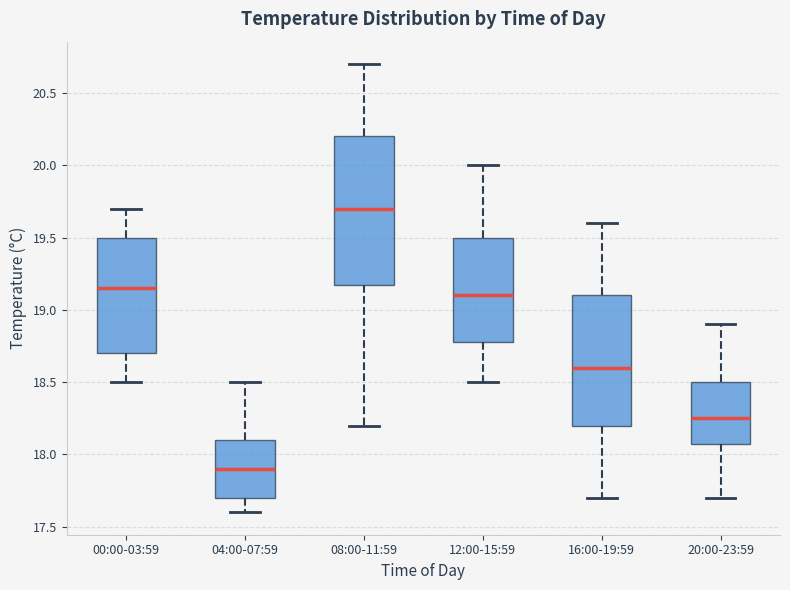

Reading left to right, read every box against the y-axis: the position of its median line, the range the box covers, and the ends of its whiskers. The values are not printed on the chart, so give them approximately, as read against the axis.

00:00-03:59: median 19.15, box 18.70 to 19.50, whiskers 18.50 to 19.70
04:00-07:59: median 17.90, box 17.70 to 18.10, whiskers 17.60 to 18.50
08:00-11:59: median 19.70, box 19.20 to 20.20, whiskers 18.20 to 20.70
12:00-15:59: median 19.10, box 18.80 to 19.50, whiskers 18.50 to 20.00
16:00-19:59: median 18.60, box 18.20 to 19.10, whiskers 17.70 to 19.60
20:00-23:59: median 18.25, box 18.10 to 18.50, whiskers 17.70 to 18.90